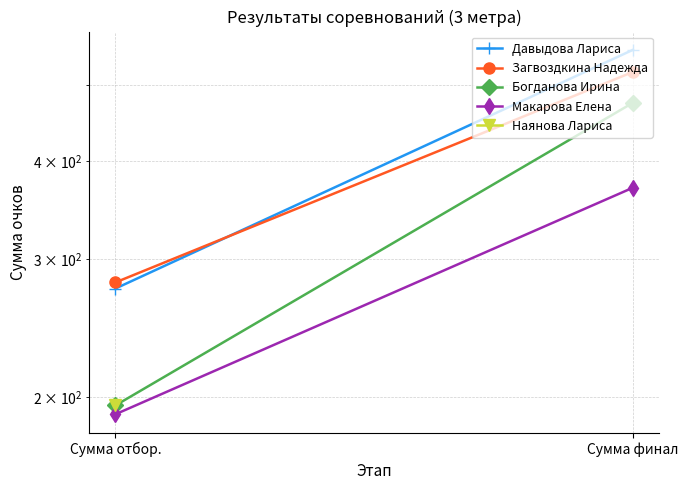

What is the value of the Богданова Ирина point at the 2nd from the left?

475.0